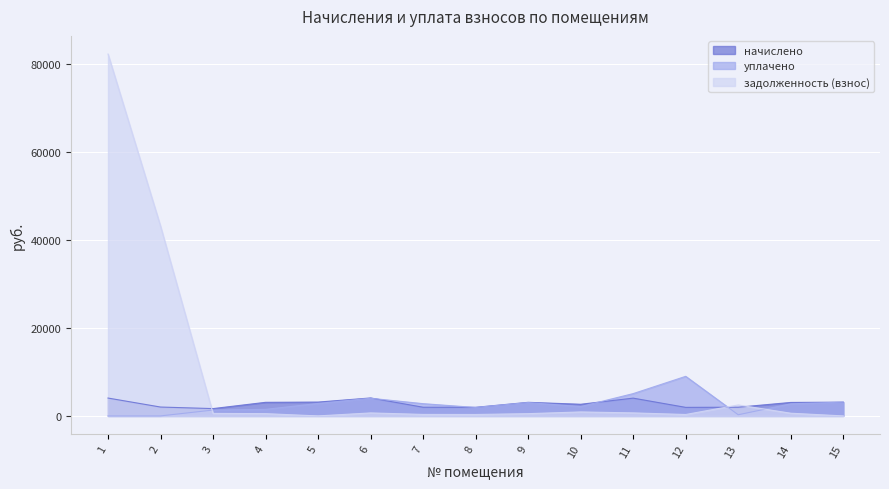

What is the average value of the задолженность (взнос) series?

8882.0